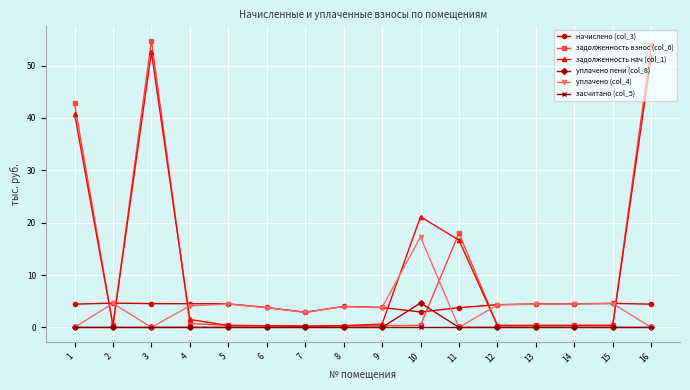

Which category has the highest value across all series?

3